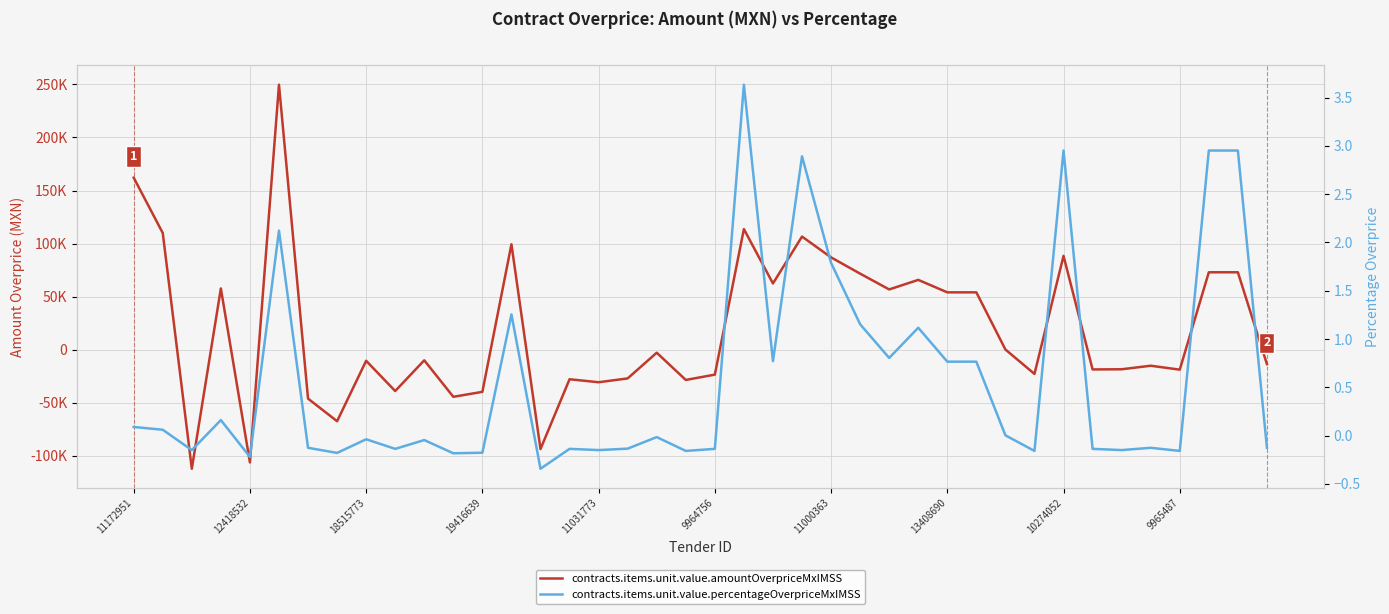

What is the difference between the contracts.items.unit.value.amountOverpriceMxIMSS values at 15 and 20?

4345.6